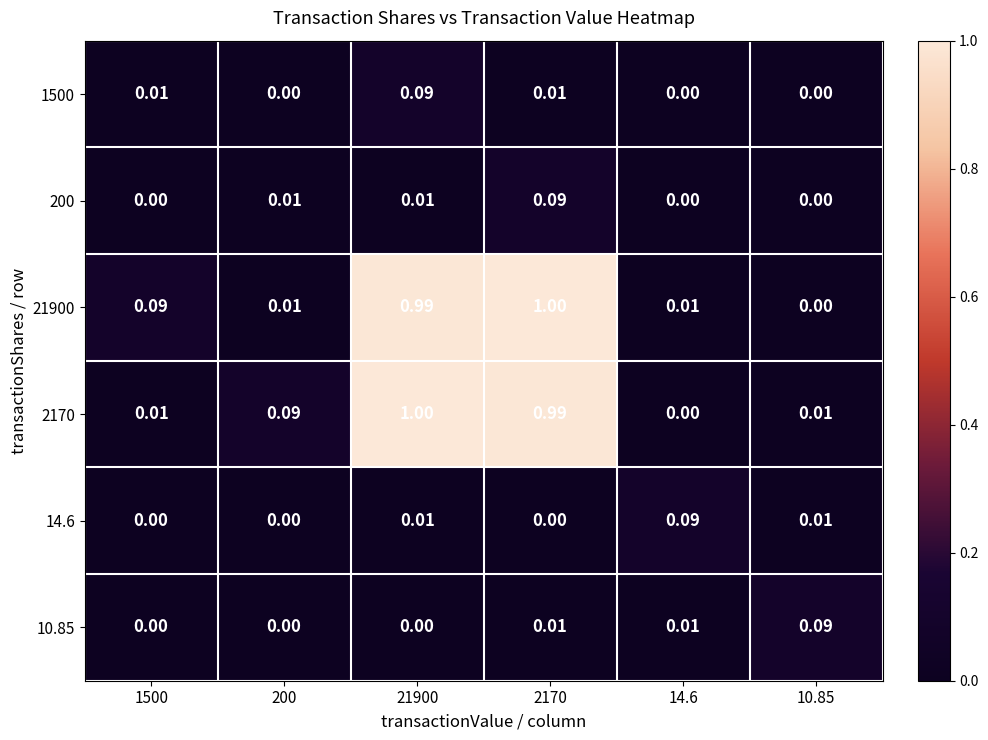

Is the value of 10.85 at 21900 greater than the value of 14.6 at 21900?

No